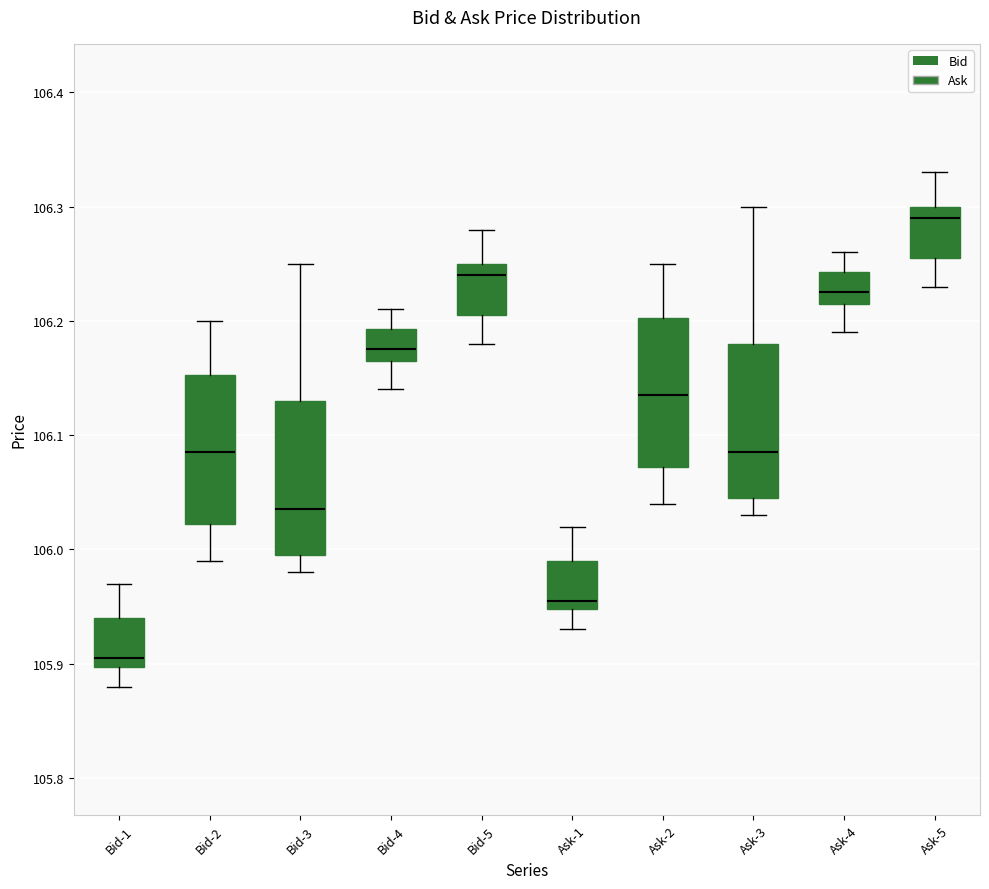

Which box's median line is the highest?

Ask-5